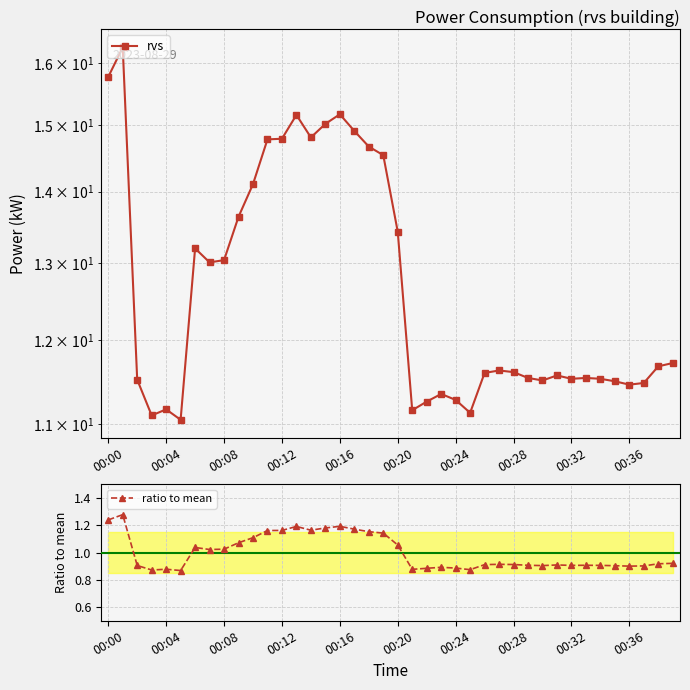

What is the label of the 3rd point from the right?

37